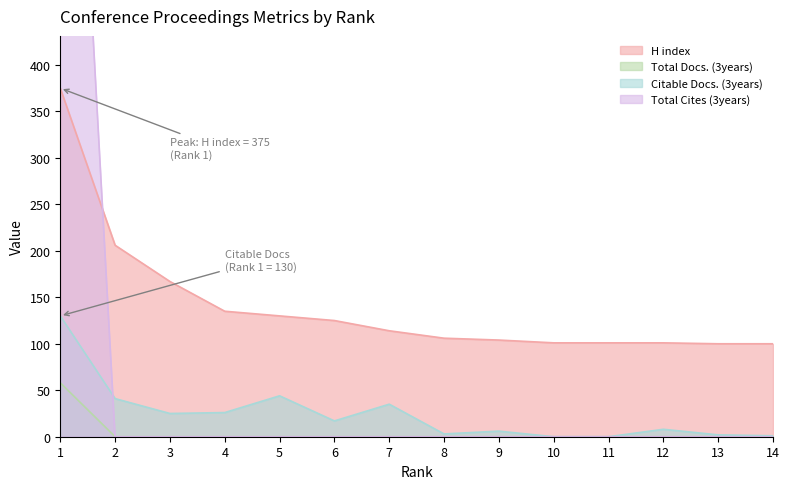

True or false: H index and Total Docs. (3years) cross at least once.

False